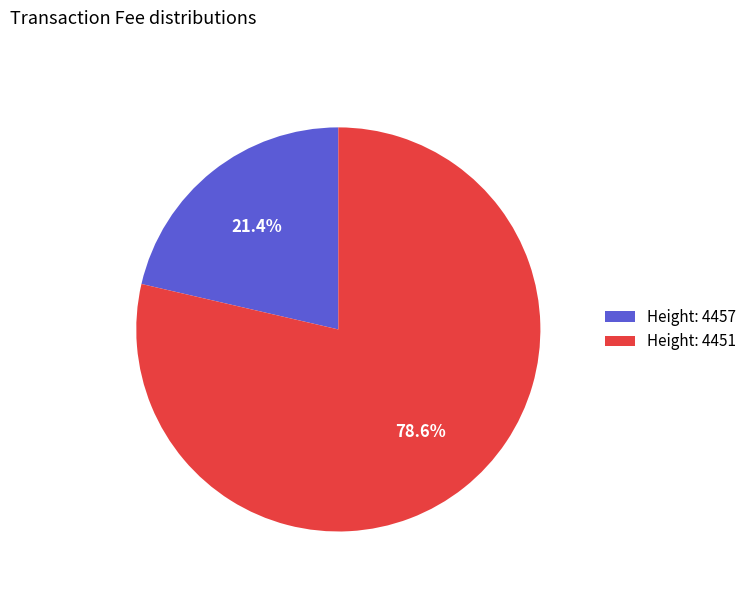

What is the total percentage of Height: 4451 and Height: 4457?

100.0%